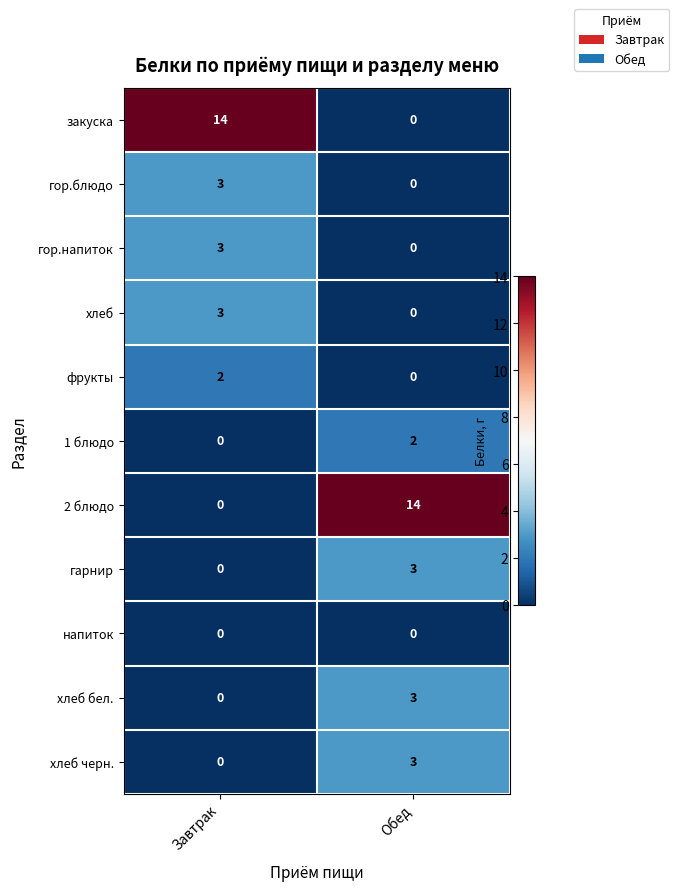

Rank the categories by хлеб бел. value from highest to lowest.

Обед, Завтрак